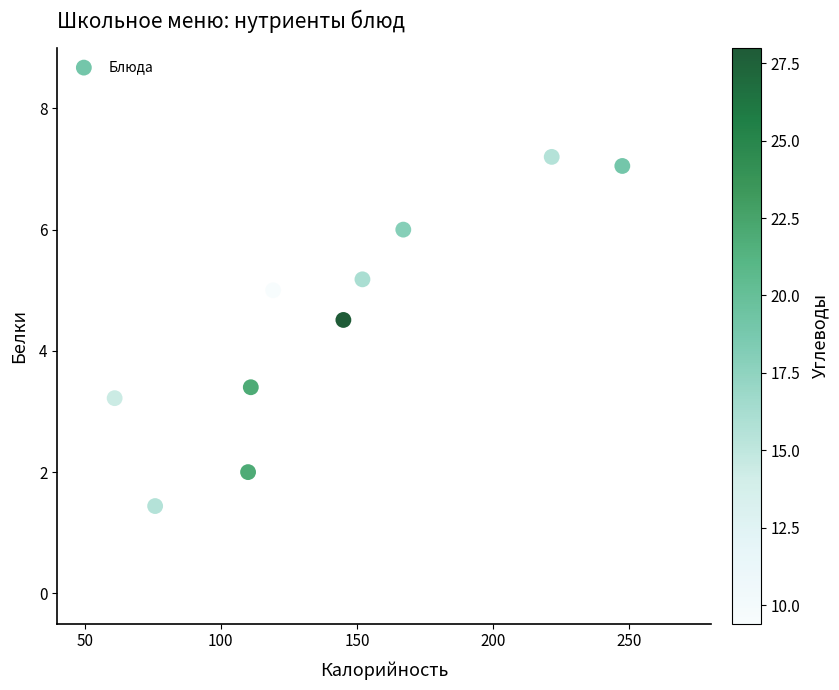

What is the average X value?

141.0